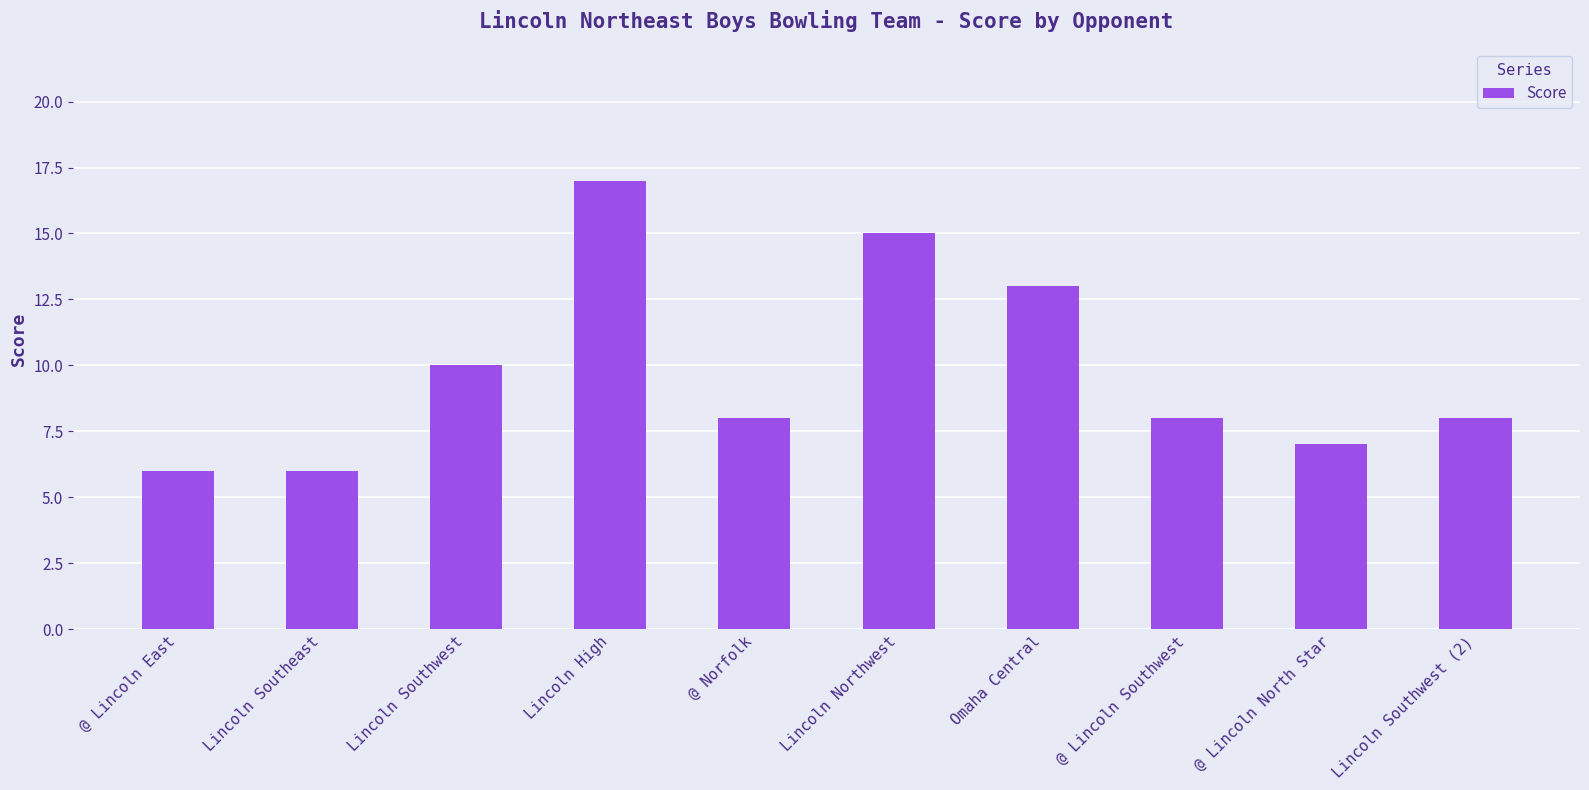

What is the greatest value displayed?

17